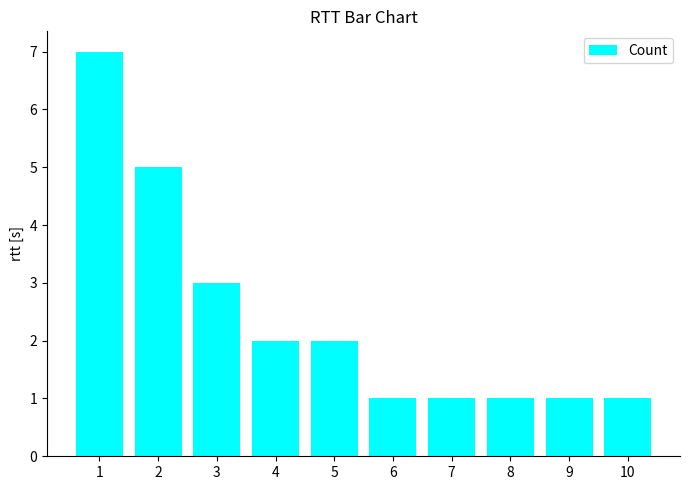

What value does the data have at 10?

1